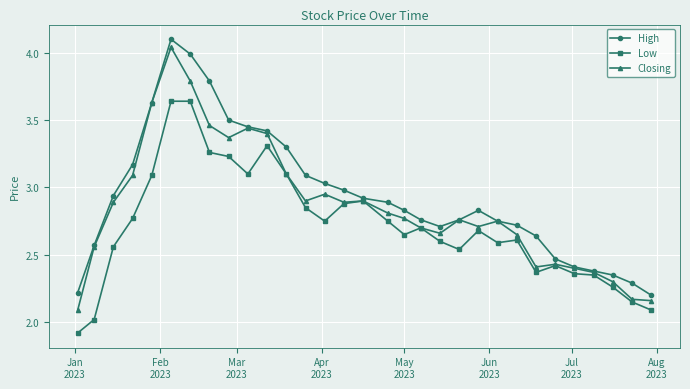

In High, how many points are lower than both neighbors (excluding endpoints)?

1